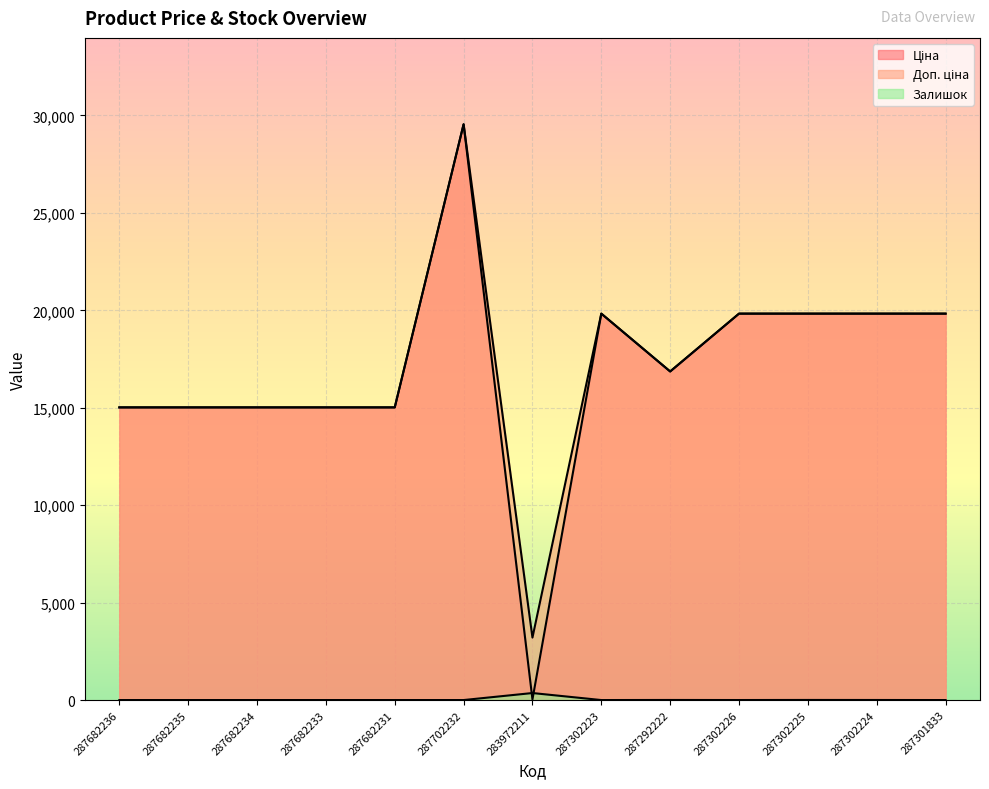

Which category has the highest value in the Залишок series?

283972211